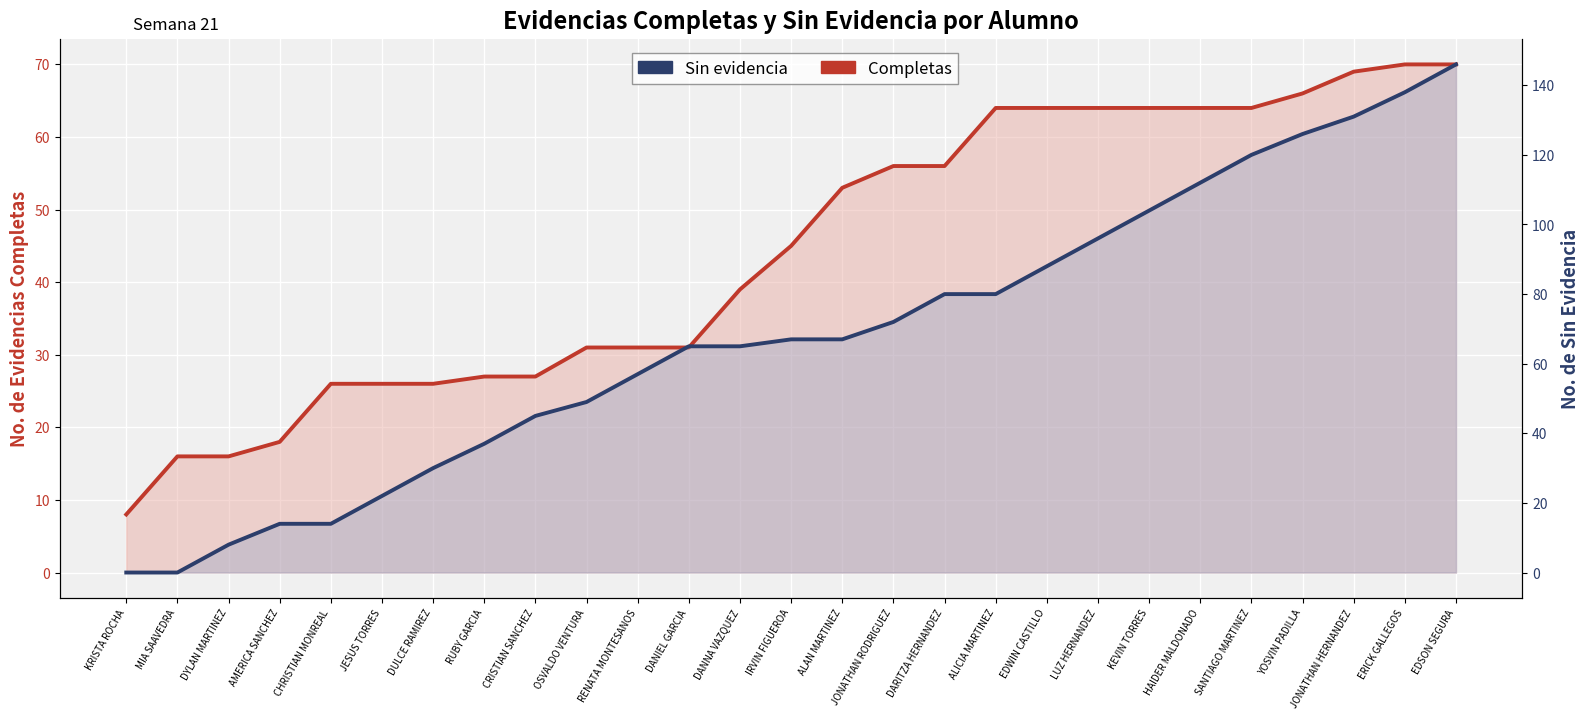

What is the value of the Completas point at the 20th from the left?

64